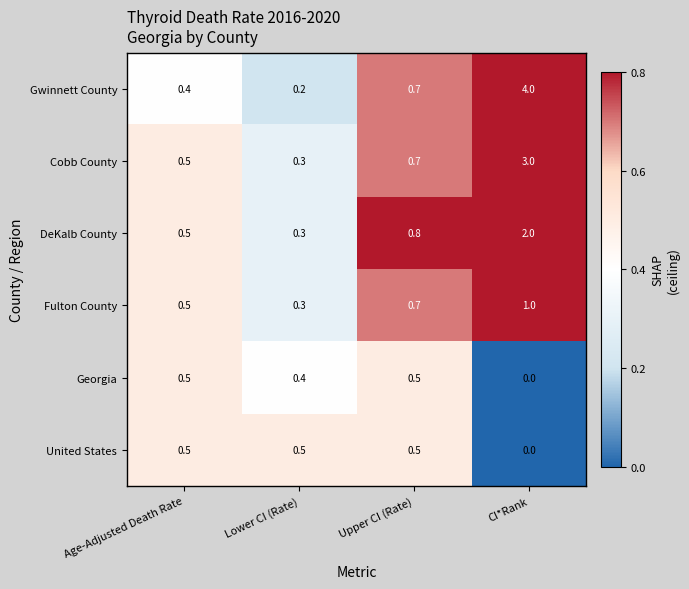

At how many categories does at least one series exceed 3?

1